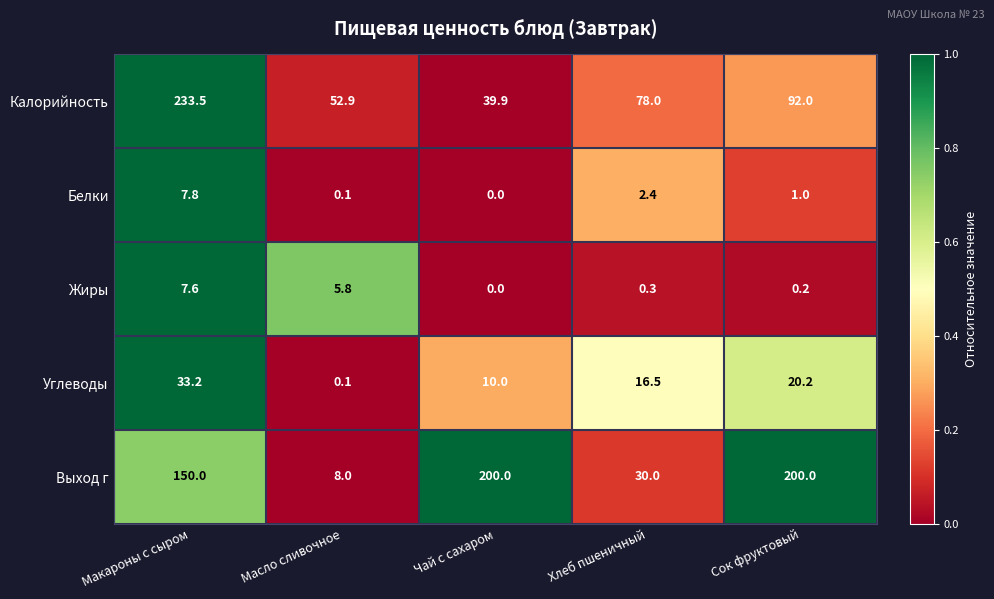

Is it true that Жиры equals 0.2 at Сок фруктовый?

True